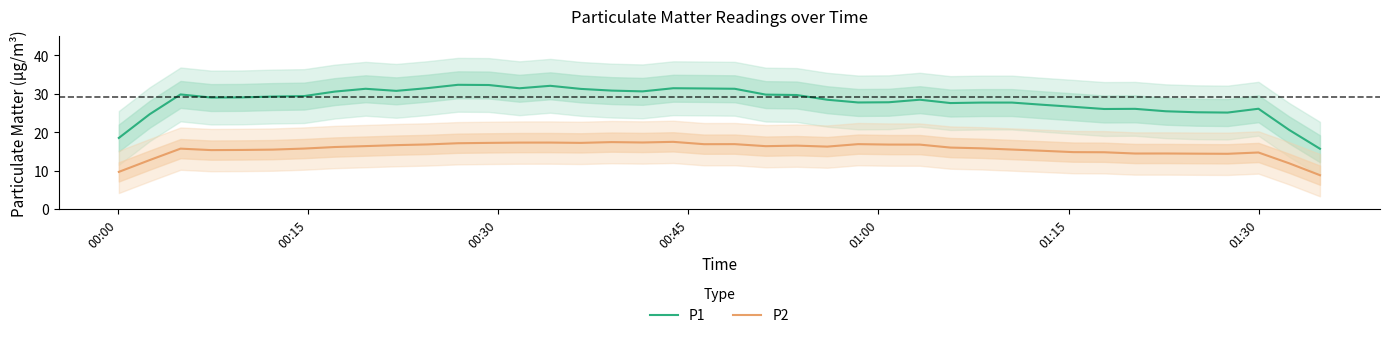

List the series in order of their overall mean, highest first.

P1, P2